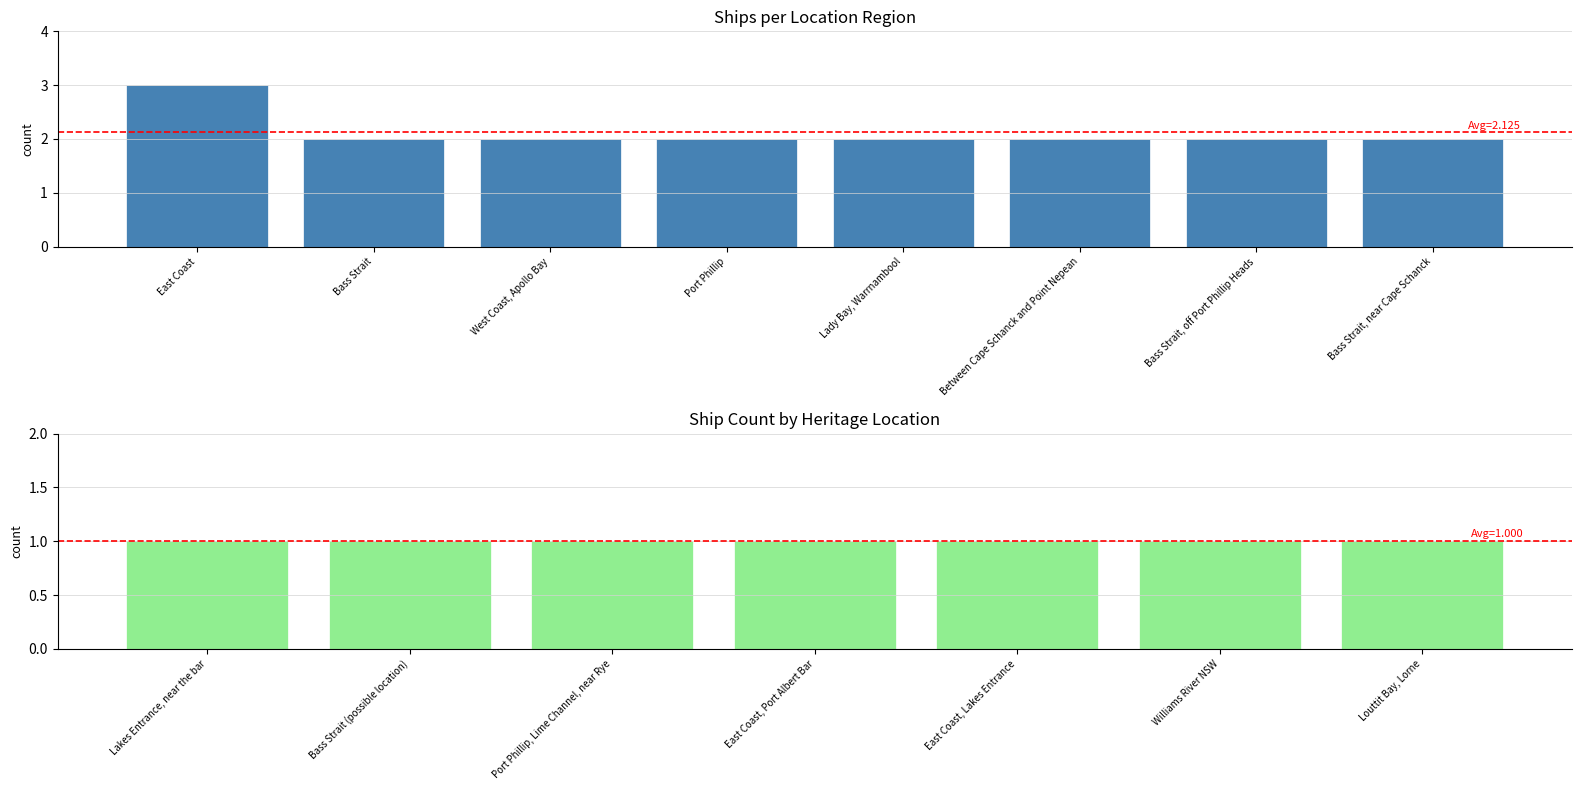

What is the difference between the maximum and minimum values?

2